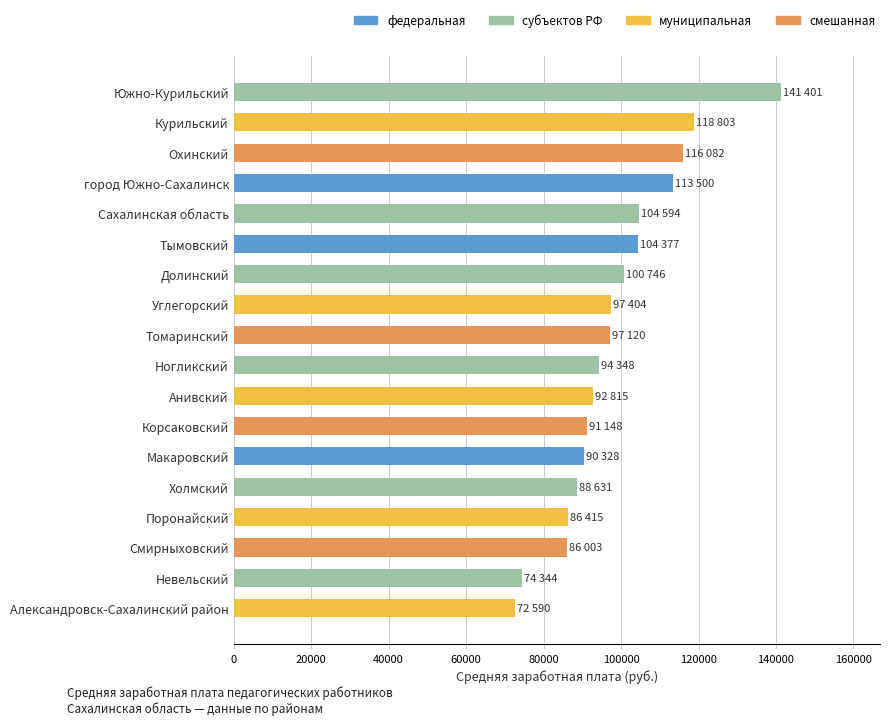

What is the change in value from Смирныховский to Долинский?

+14742.8